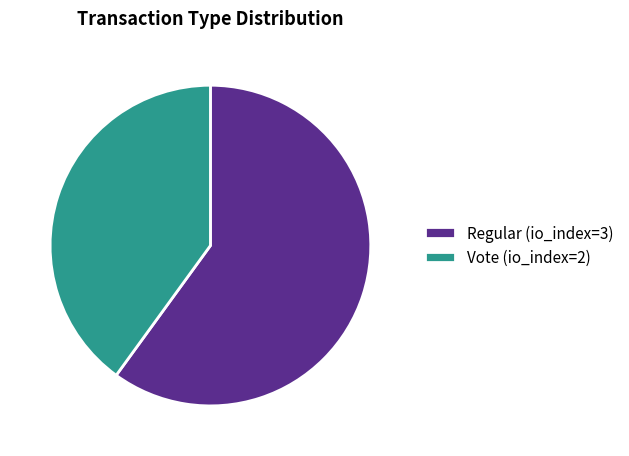

Do Vote (io_index=2) and Regular (io_index=3) together represent more than half of the pie?

Yes